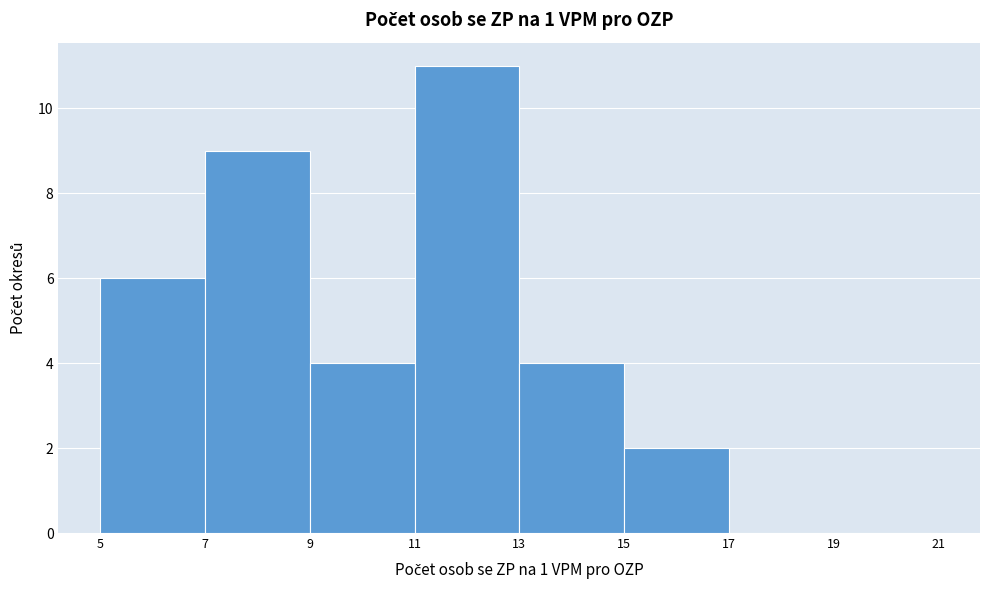

What is the height of the bar covering 11 to 13 on the x-axis? The values are not printed on the chart, so give them approximately, as read against the axis.

11